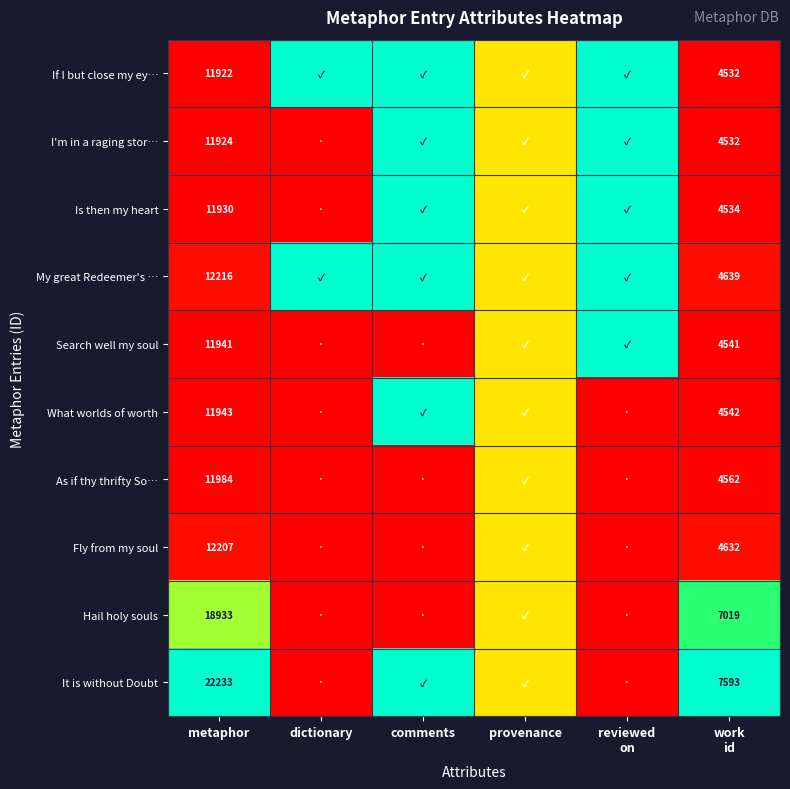

The If I but close my ey… series shows 16482.4 at metaphor. True or false?

False